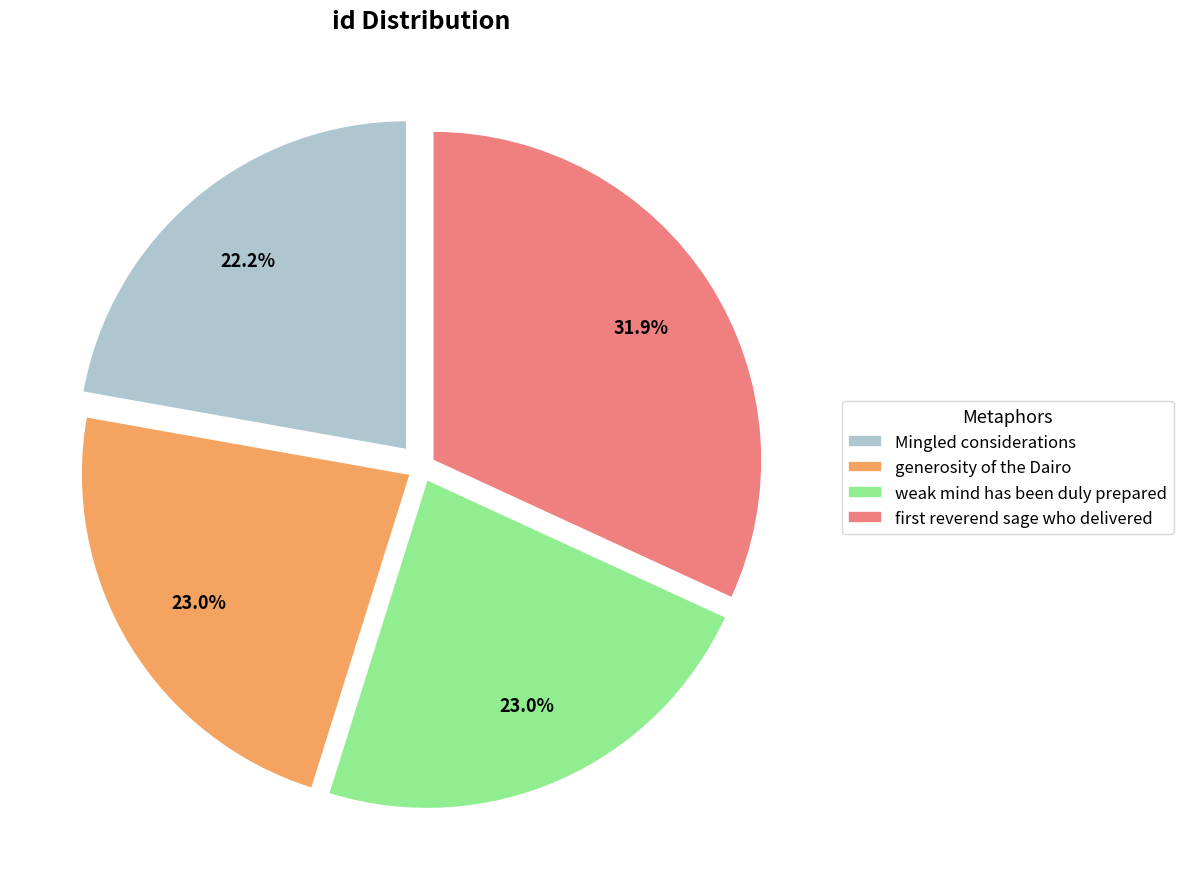

True or false: weak mind has been duly prepared accounts for 23% of the total.

True